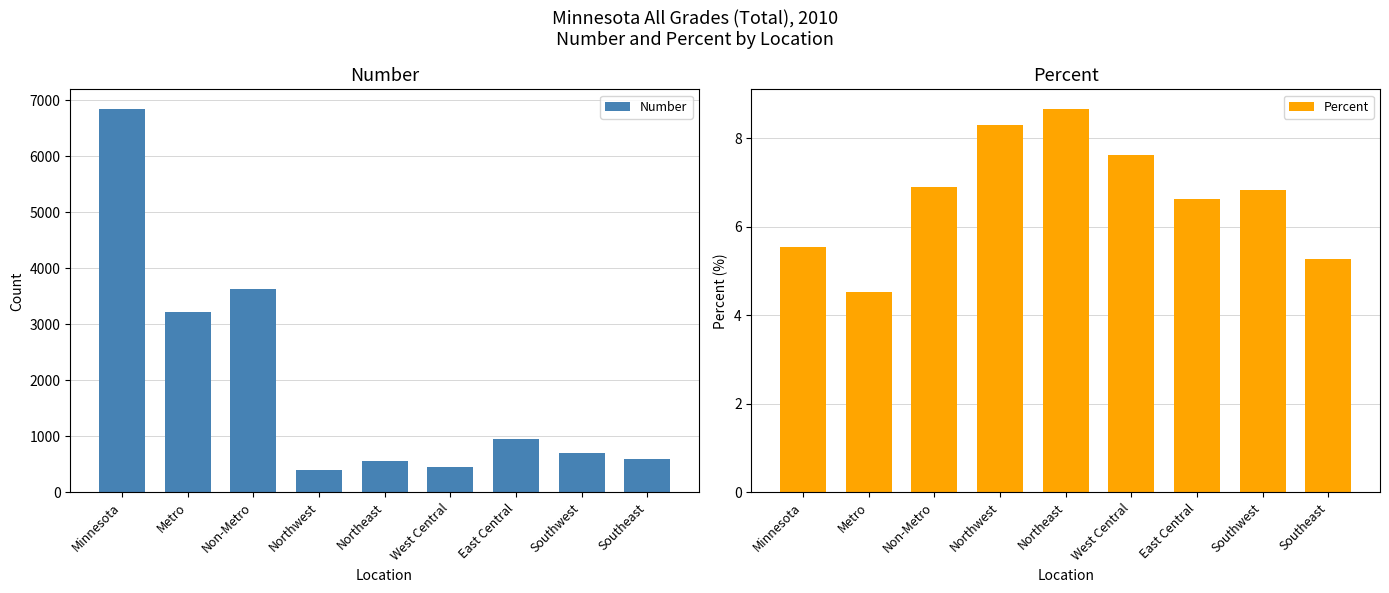

True or false: Number has a value of 10111.9 at Minnesota.

False